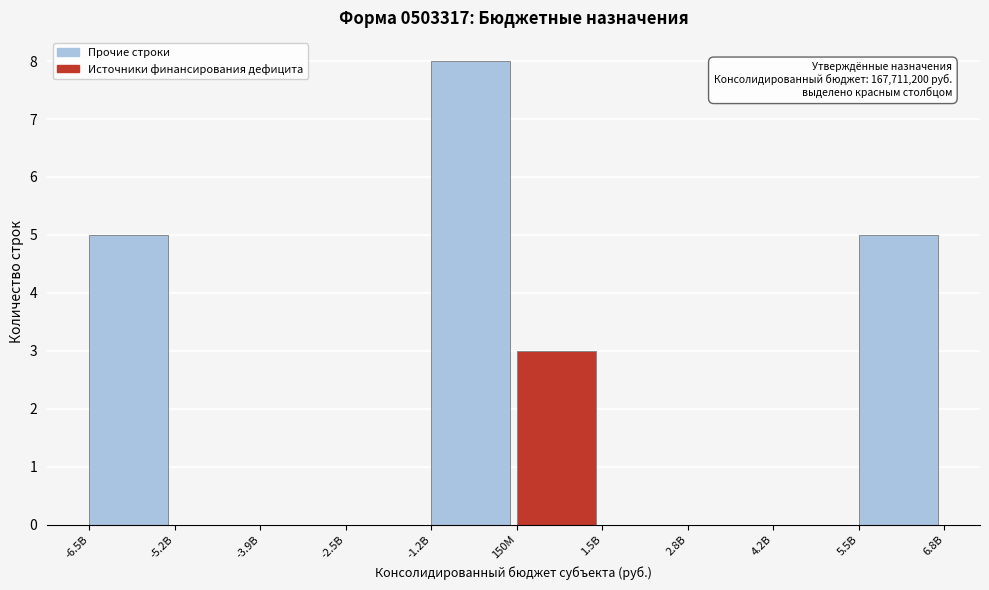

Reading left to right, extract all data points from this chart.

-6.5B=5	-5.2B=0	-3.9B=0	-2.5B=0	-1.2B=8	150M=3	1.5B=0	2.8B=0	4.2B=0	5.5B=5